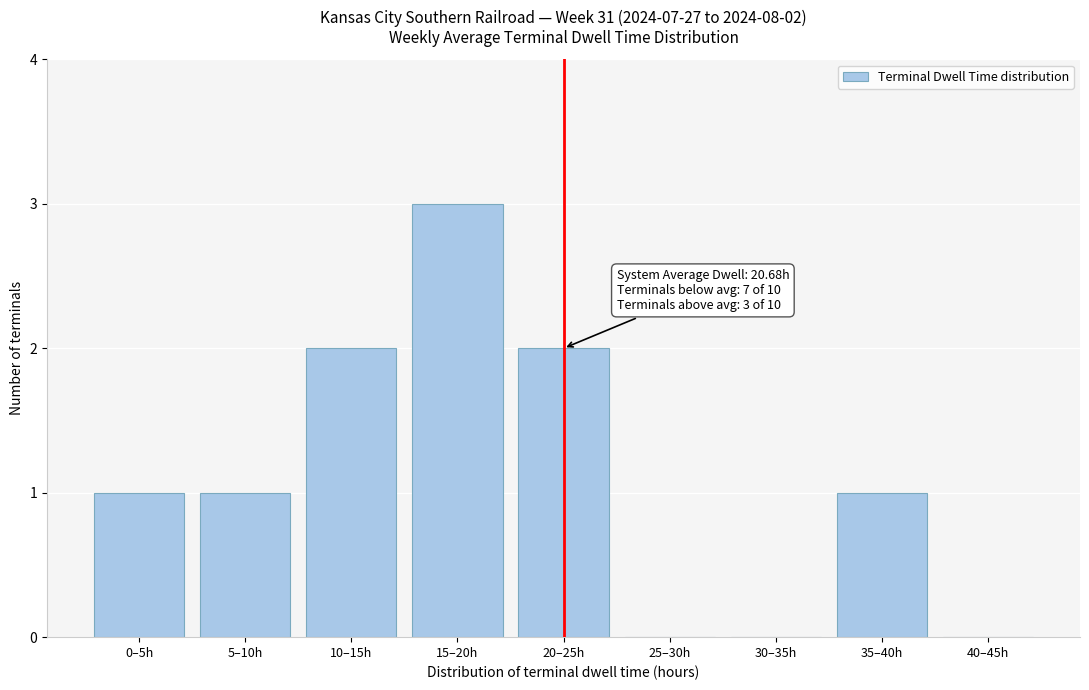

Reading right to left, what are all the values shown in this chart?

40–45h=0	35–40h=1	30–35h=0	25–30h=0	20–25h=2	15–20h=3	10–15h=2	5–10h=1	0–5h=1